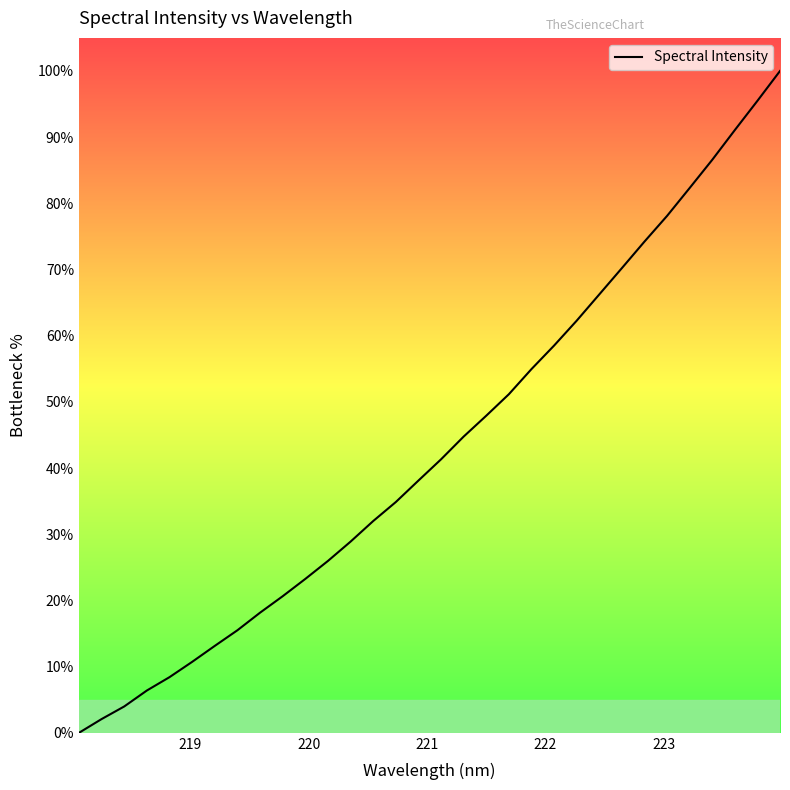

What is the greatest value displayed?

100.0